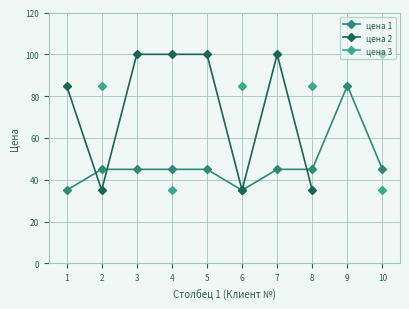

At which category is the sum across all series the highest?

4